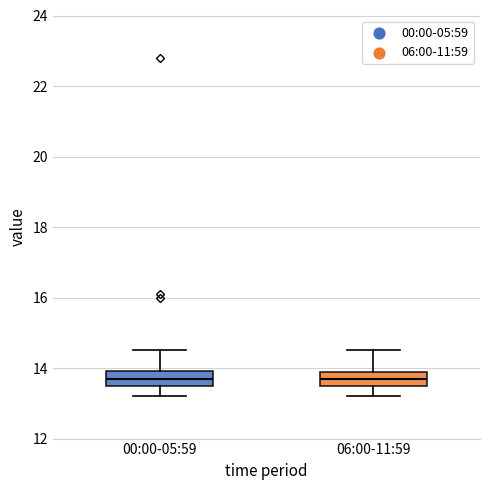

Reading left to right, transcribe this box plot: for each box, give where its median line is, the range the box spans, and where its two whiskers end, as read against the y-axis. The values are not printed on the chart, so give them approximately, as read against the axis.

00:00-05:59: median 13.8, box 13.6 to 14.0, whiskers 13.2 to 14.6
06:00-11:59: median 13.8, box 13.6 to 14.0, whiskers 13.2 to 14.6